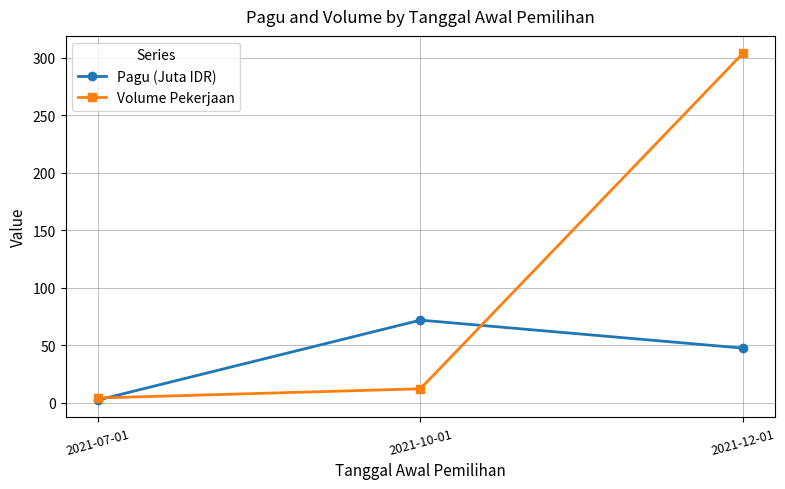

The Pagu (Juta IDR) series shows 71.8 at 2021-10-01. True or false?

True